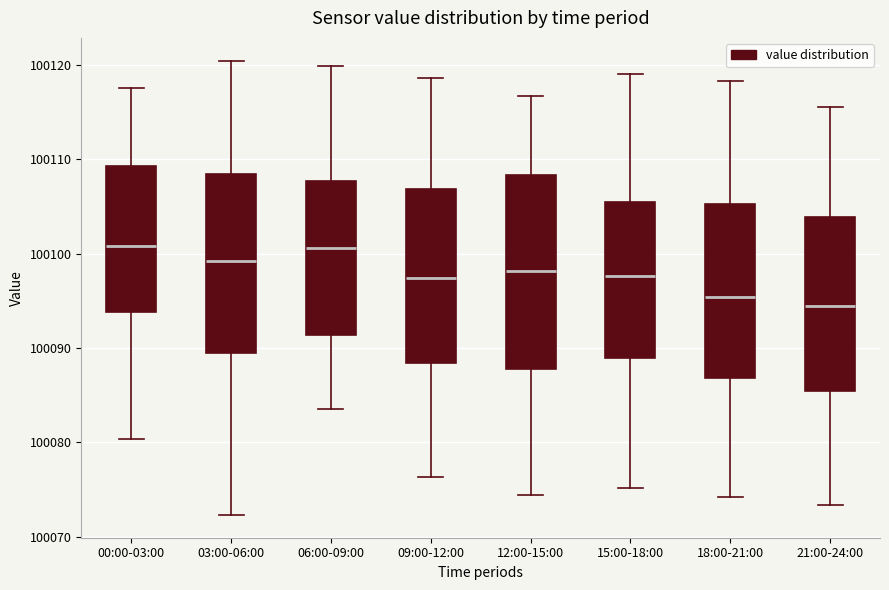

Reading left to right, read every box against the y-axis: the position of its median line, the range the box covers, and the ends of its whiskers. The values are not printed on the chart, so give them approximately, as read against the axis.

00:00-03:00: median 100101, box 100094 to 100109, whiskers 100080 to 100118
03:00-06:00: median 100099, box 100089 to 100108, whiskers 100072 to 100120
06:00-09:00: median 100101, box 100091 to 100108, whiskers 100084 to 100120
09:00-12:00: median 100097, box 100088 to 100107, whiskers 100076 to 100119
12:00-15:00: median 100098, box 100088 to 100108, whiskers 100074 to 100117
15:00-18:00: median 100098, box 100089 to 100105, whiskers 100075 to 100119
18:00-21:00: median 100095, box 100087 to 100105, whiskers 100074 to 100118
21:00-24:00: median 100094, box 100085 to 100104, whiskers 100073 to 100116